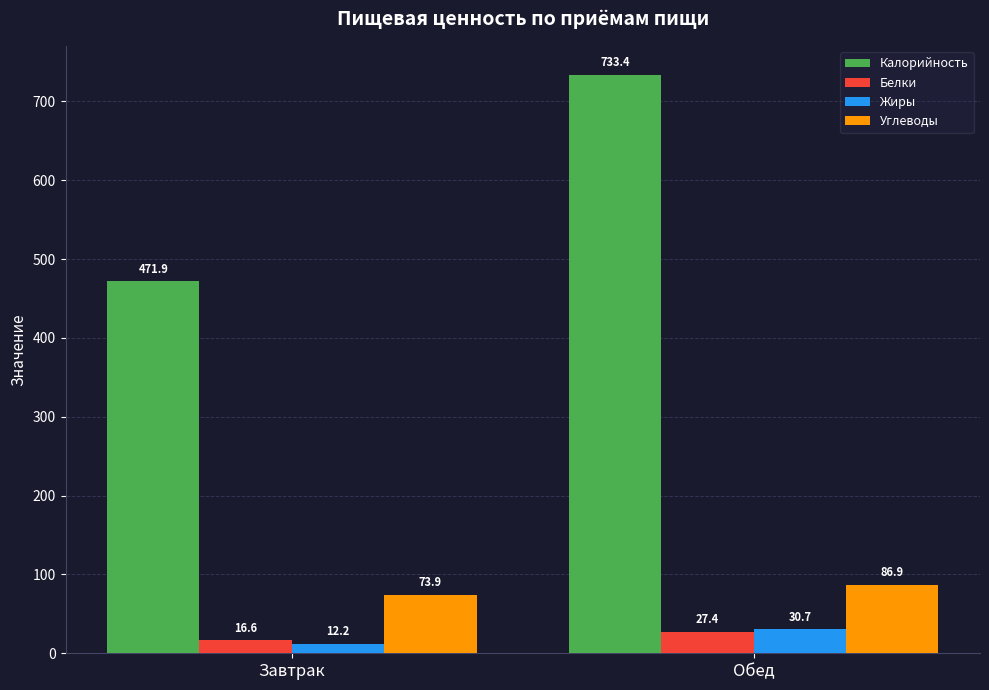

Rank the series by their maximum value, from highest to lowest.

Калорийность, Углеводы, Жиры, Белки